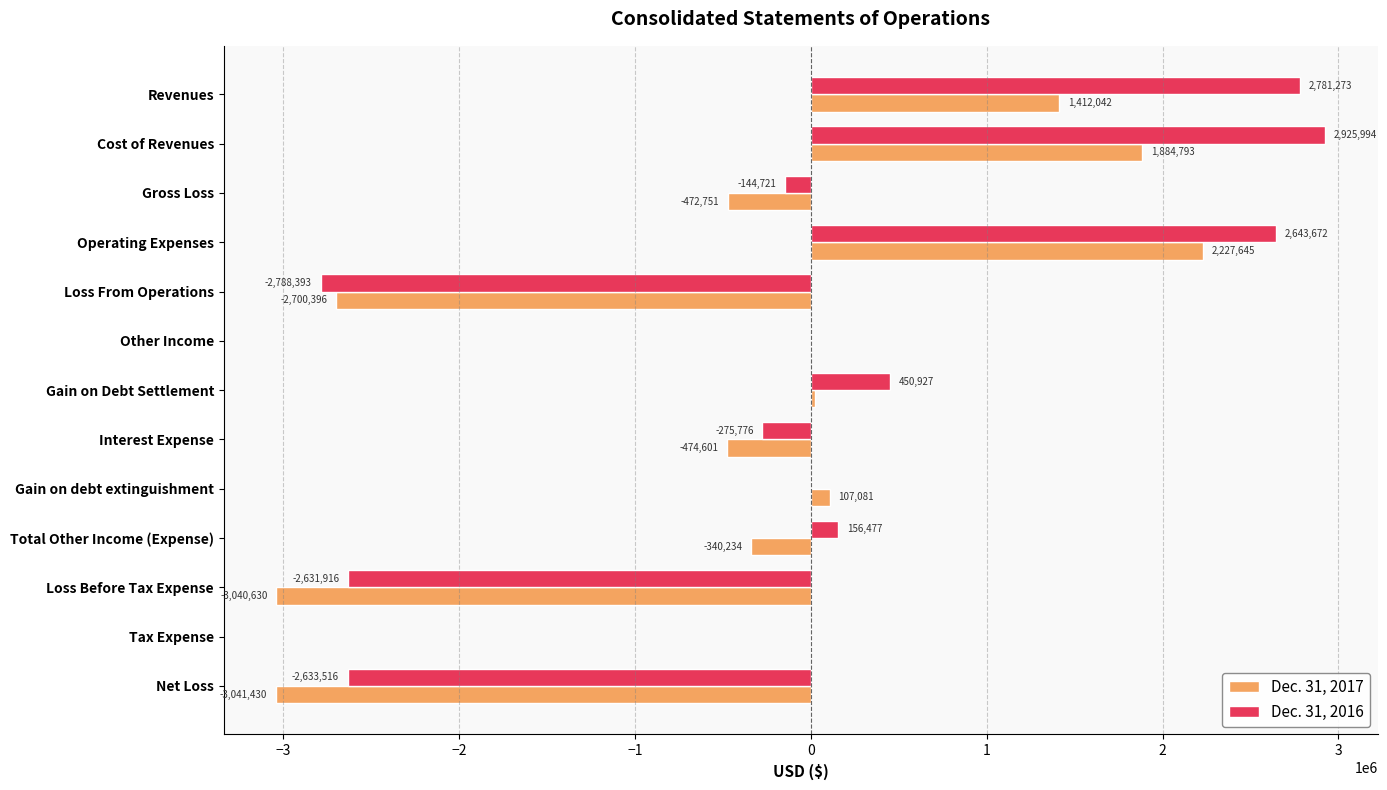

Is the value of Dec. 31, 2017 at Net Loss greater than the value of Dec. 31, 2016 at Loss From Operations?

No